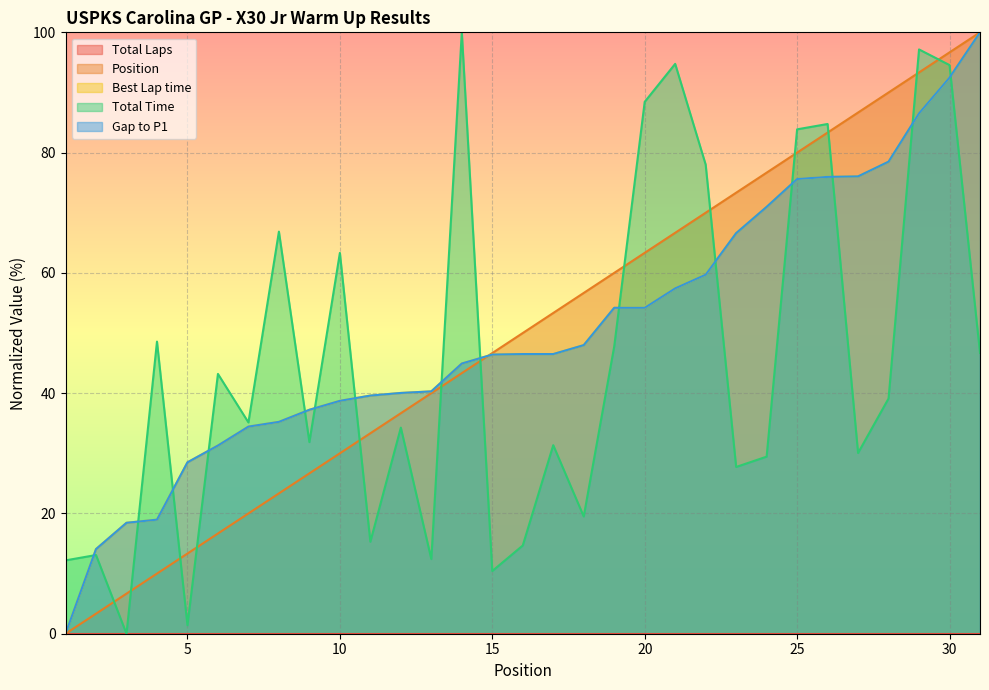

Reading left to right, transcribe all the data shown in this chart.

Position: 1=0.0	2=3.3	3=6.7	4=10.0	5=13.3	6=16.7	7=20.0	8=23.3	9=26.7	10=30.0	11=33.3	12=36.7	13=40.0	14=43.3	15=46.7	16=50.0	17=53.3	18=56.7	19=60.0	20=63.3	21=66.7	22=70.0	23=73.3	24=76.7	25=80.0	26=83.3	27=86.7	28=90.0	29=93.3	30=96.7	31=100.0
Best Lap time: 1=0.0	2=14.1	3=18.4	4=19.0	5=28.5	6=31.3	7=34.4	8=35.2	9=37.2	10=38.7	11=39.6	12=40.0	13=40.3	14=44.9	15=46.4	16=46.5	17=46.5	18=48.0	19=54.2	20=54.2	21=57.4	22=59.7	23=66.6	24=71.0	25=75.6	26=76.0	27=76.0	28=78.5	29=86.5	30=92.5	31=100.0
Total Time: 1=12.2	2=13.1	3=0.0	4=48.6	5=1.4	6=43.2	7=35.1	8=66.9	9=31.9	10=63.3	11=15.3	12=34.3	13=12.4	14=100.0	15=10.4	16=14.7	17=31.4	18=19.5	19=47.8	20=88.4	21=94.8	22=78.0	23=27.7	24=29.4	25=83.9	26=84.8	27=30.1	28=39.1	29=97.2	30=94.6	31=46.7
Gap to P1: 1=0.0	2=14.1	3=18.4	4=19.0	5=28.5	6=31.3	7=34.4	8=35.2	9=37.2	10=38.7	11=39.6	12=40.0	13=40.3	14=44.9	15=46.4	16=46.5	17=46.5	18=48.0	19=54.2	20=54.2	21=57.4	22=59.7	23=66.6	24=71.0	25=75.6	26=76.0	27=76.0	28=78.5	29=86.5	30=92.5	31=100.0